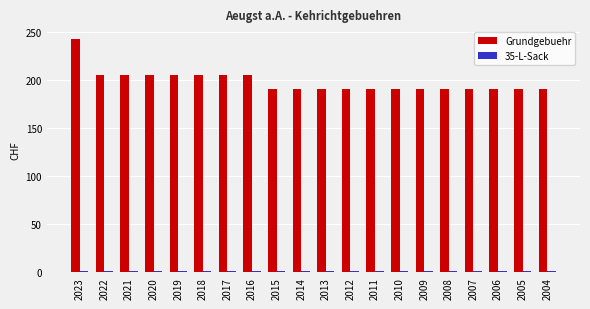

What is the difference between the second highest and minimum values in the Grundgebuehr series?

15.2